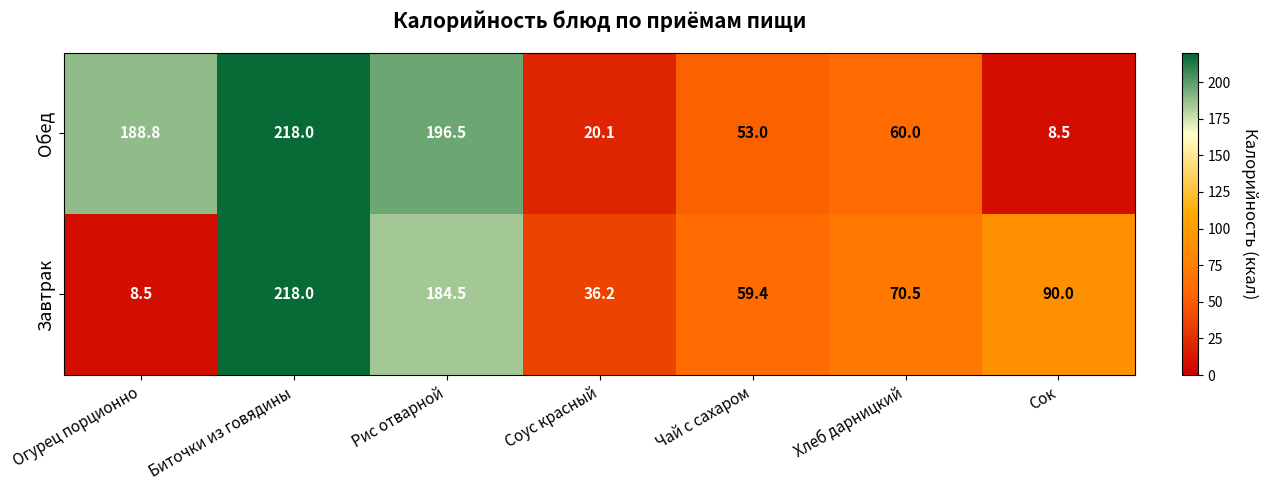

What is the difference between the highest and lowest values at Хлеб дарницкий?

10.5